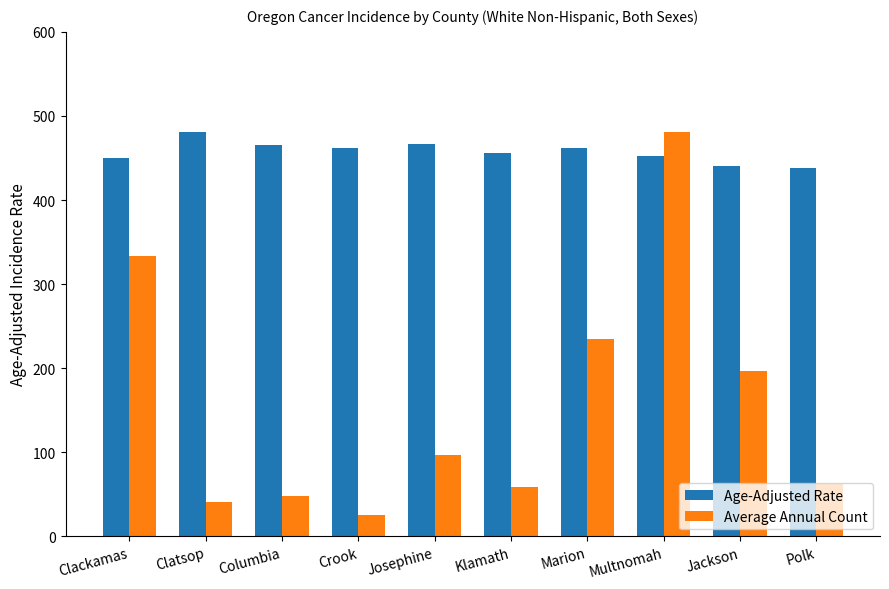

What is the difference between the highest and lowest values at Josephine?

369.6